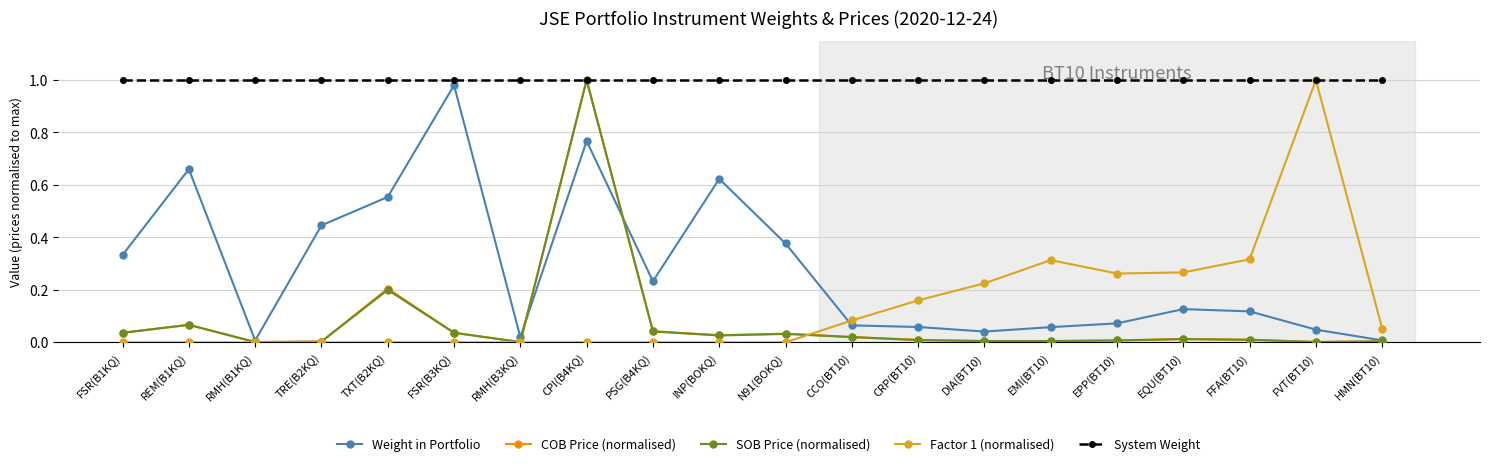

The value of COB Price (normalised) at CPI(B4KQ) is 0.7. True or false?

False